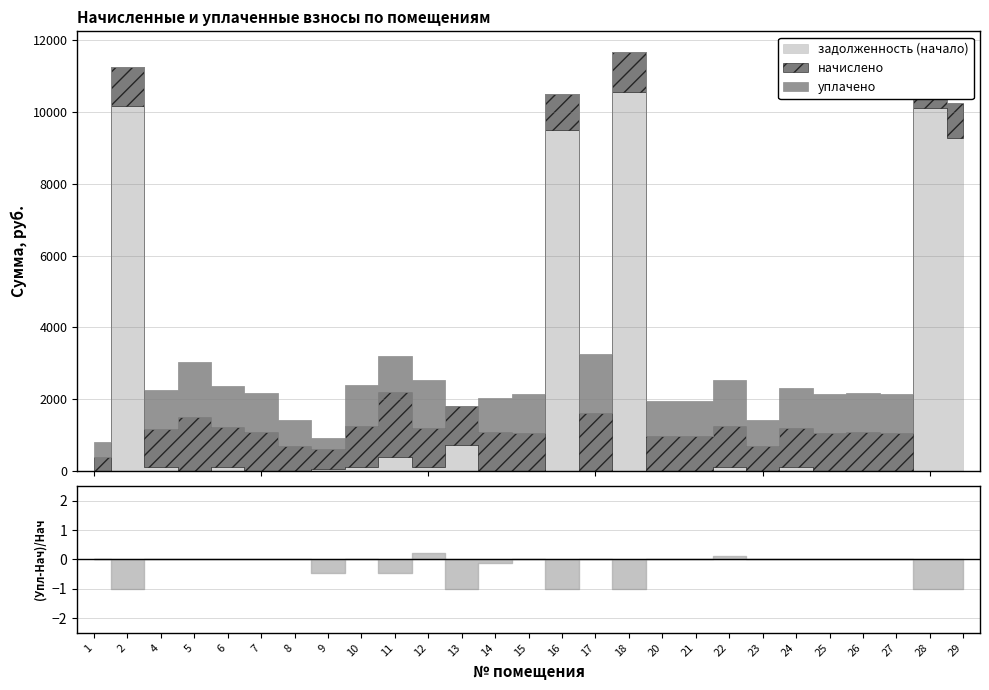

Reading left to right, extract all data points from this chart.

задолженность (начало): 1=0.0	2=10160.1	4=118.8	5=0.0	6=124.2	7=0.0	8=0.0	9=60.9	10=125.2	11=401.0	12=120.3	13=727.9	14=0.0	15=0.0	16=9485.6	17=0.0	18=10539.1	20=0.0	21=0.0	22=126.2	23=0.0	24=121.3	25=0.0	26=0.0	27=0.0	28=10091.8	29=9274.4
начислено: 1=400.9	2=1073.7	4=1069.2	5=1514.7	6=1118.2	7=1091.5	8=712.8	9=548.0	10=1131.6	11=1804.3	12=1082.6	13=1091.5	14=1082.6	15=1069.2	16=1002.4	17=1626.1	18=1113.8	20=980.1	21=980.1	22=1136.1	23=712.8	24=1091.5	25=1069.2	26=1091.5	27=1069.2	28=1198.4	29=980.1
уплачено: 1=400.9	2=0.0	4=1069.2	5=1514.7	6=1118.2	7=1091.5	8=712.8	9=304.4	10=1131.6	11=1002.4	12=1322.4	13=0.0	14=962.8	15=1069.2	16=0.0	17=1626.1	18=0.0	20=980.1	21=980.1	22=1261.6	23=712.8	24=1091.5	25=1069.2	26=1091.5	27=1069.2	28=0.0	29=0.0